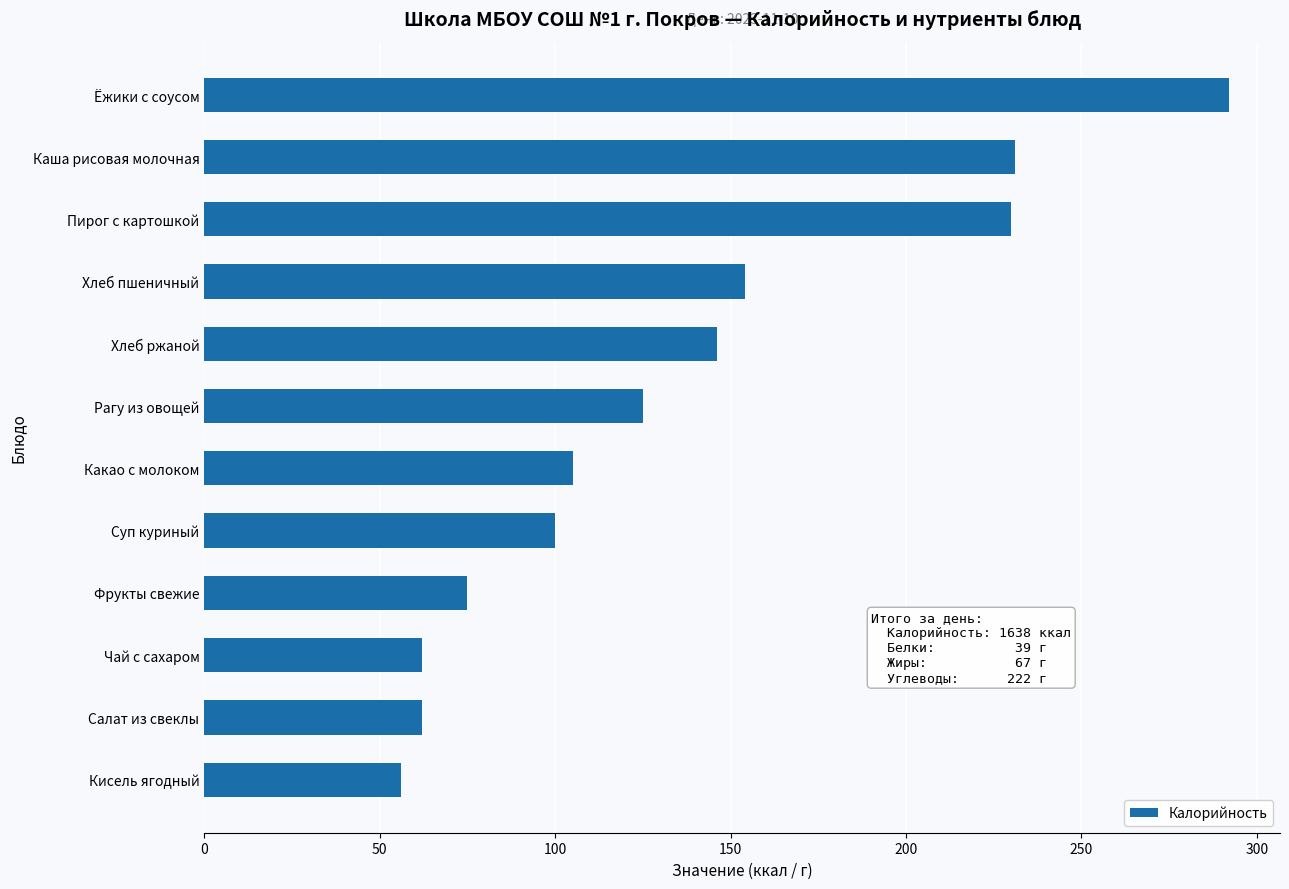

What is the difference between the maximum and minimum values?

236